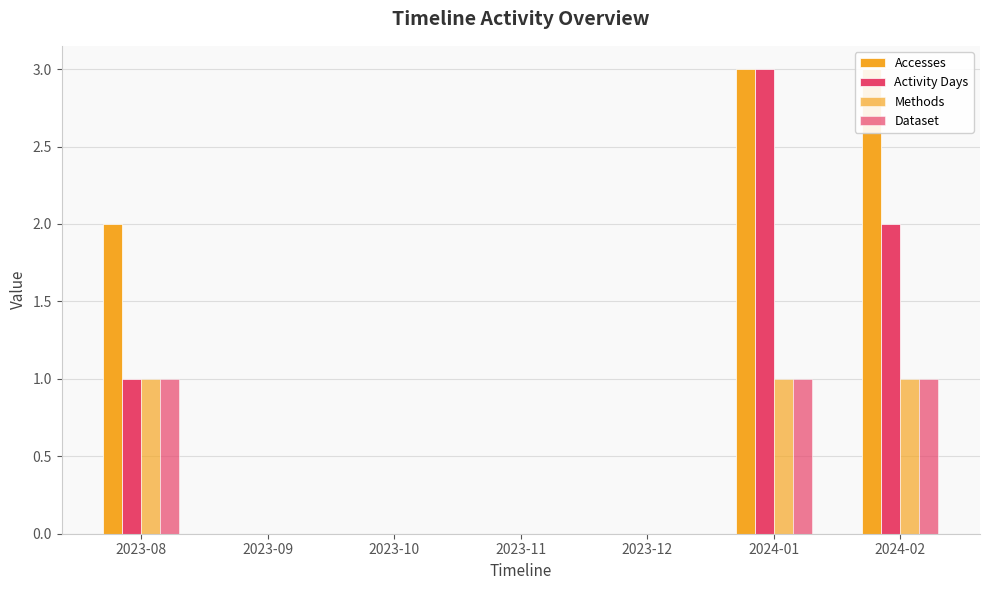

Which series changed the most between 2023-09 and 2023-12?

Accesses